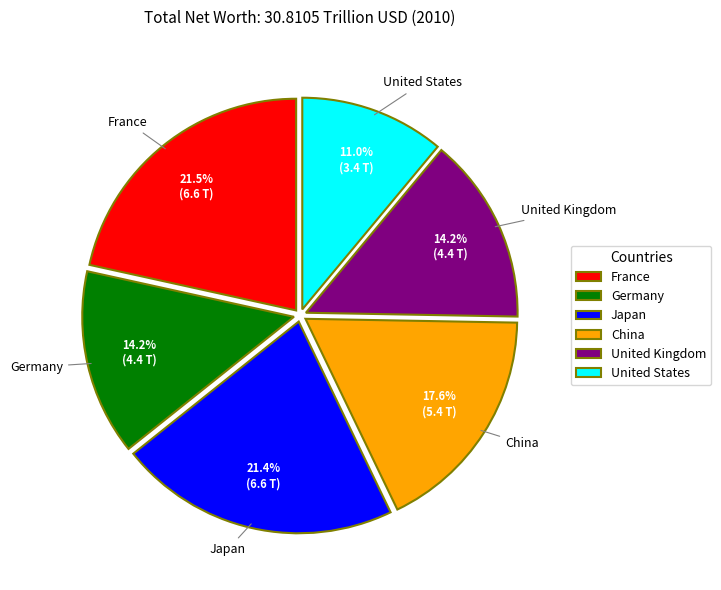

What percentage is the China slice, to the nearest percent?

18%